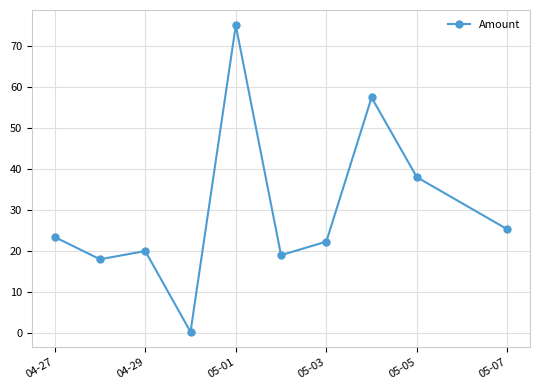

How many data points does each series have?

10